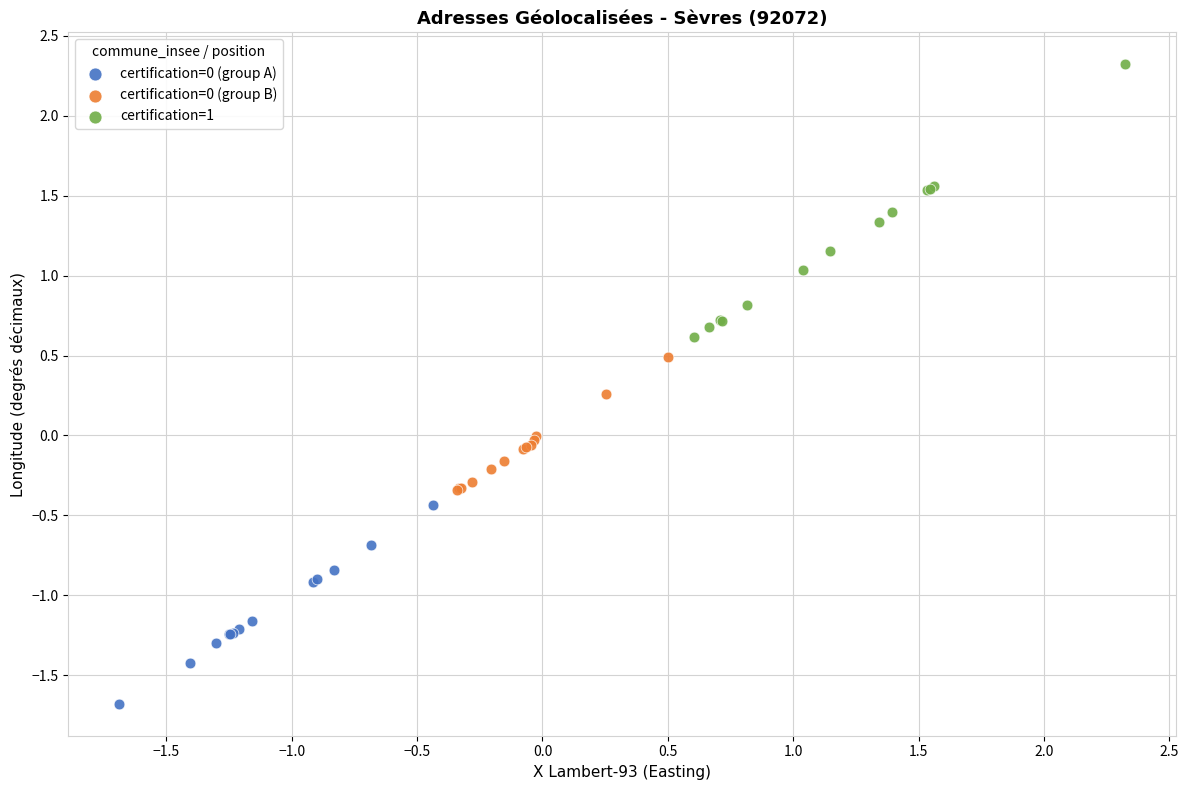

Which series has the largest Y range (max minus min)?

certification=1